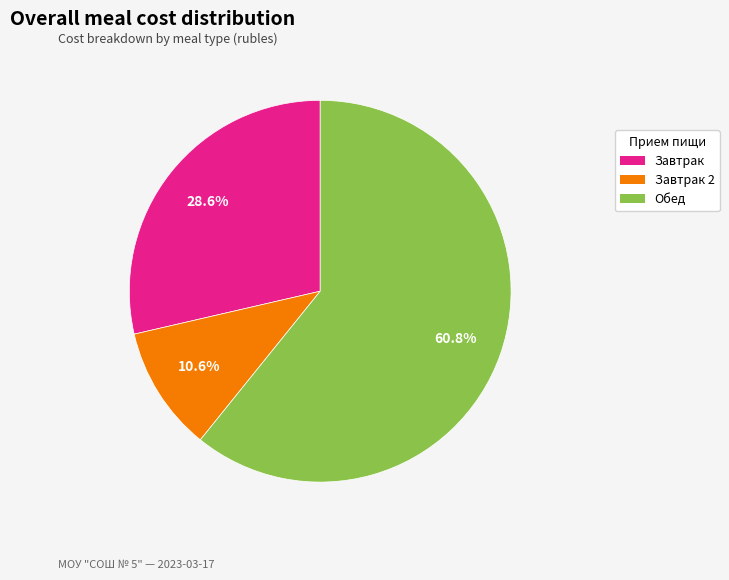

Does any single category account for the majority?

Yes